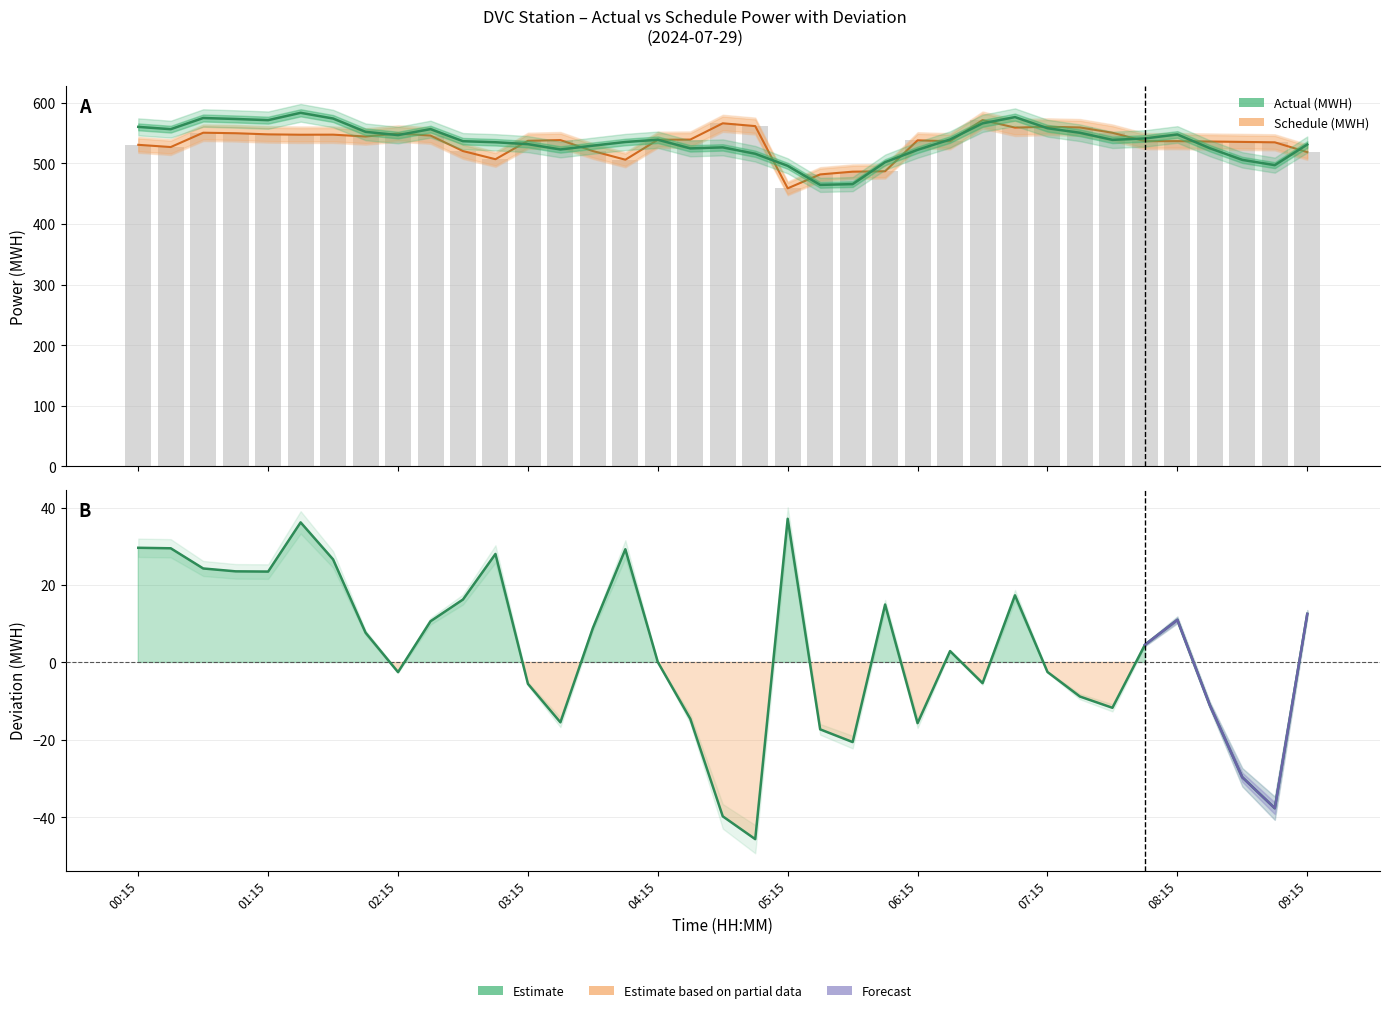

Are the bars grouped side by side (vs. stacked)?

Yes